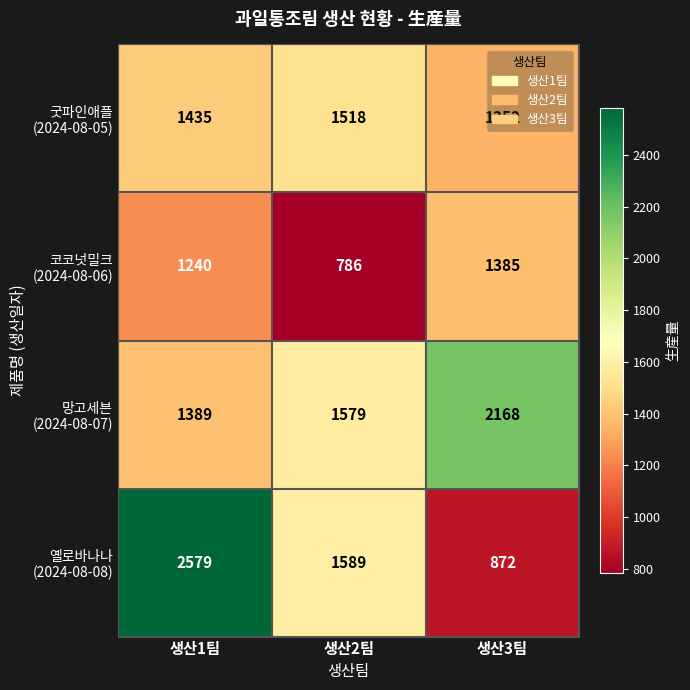

What is the smallest value displayed?

786